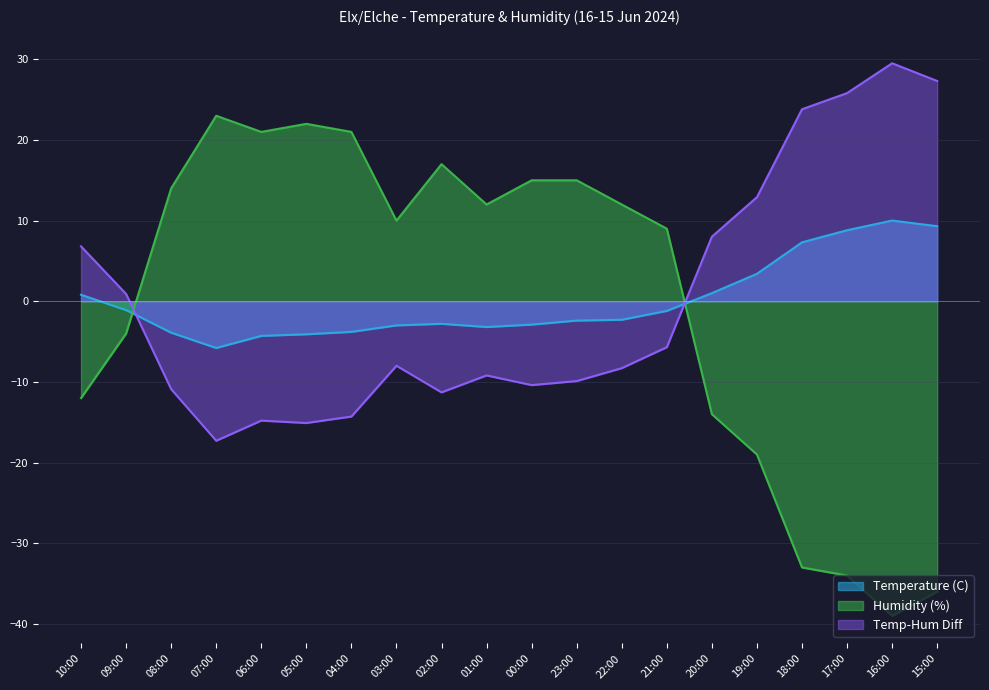

Where does the Humidity (%) series first go above 12?

08:00